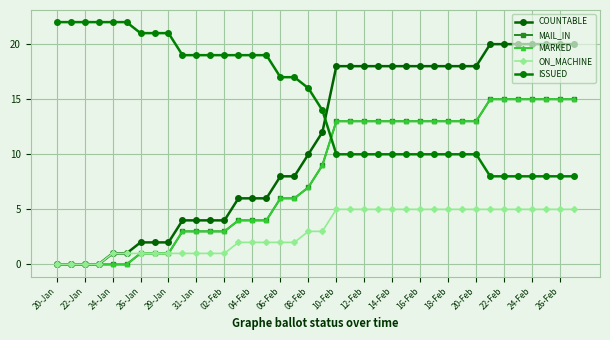

Is this an area chart (filled region under the line)?

No